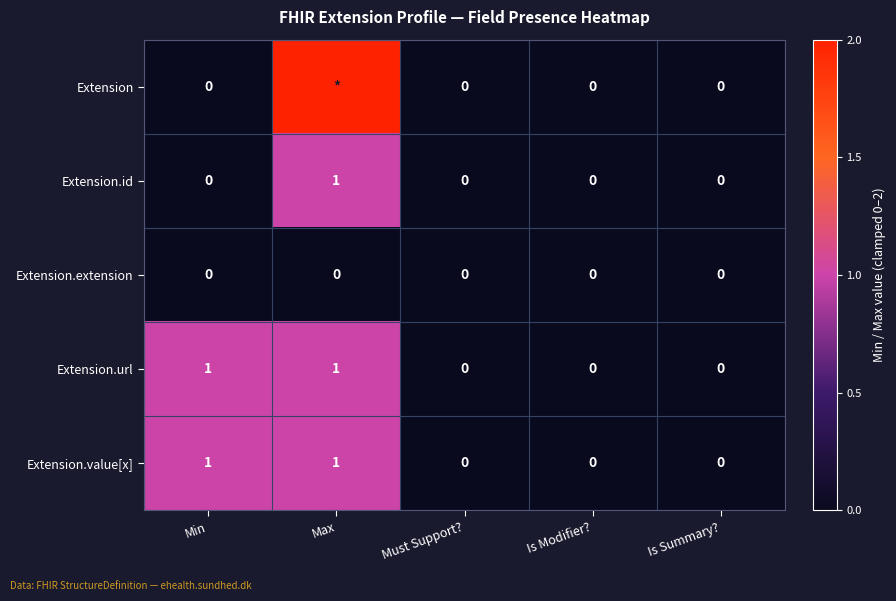

True or false: Extension.value[x] has a value of 0 at Is Modifier?.

True